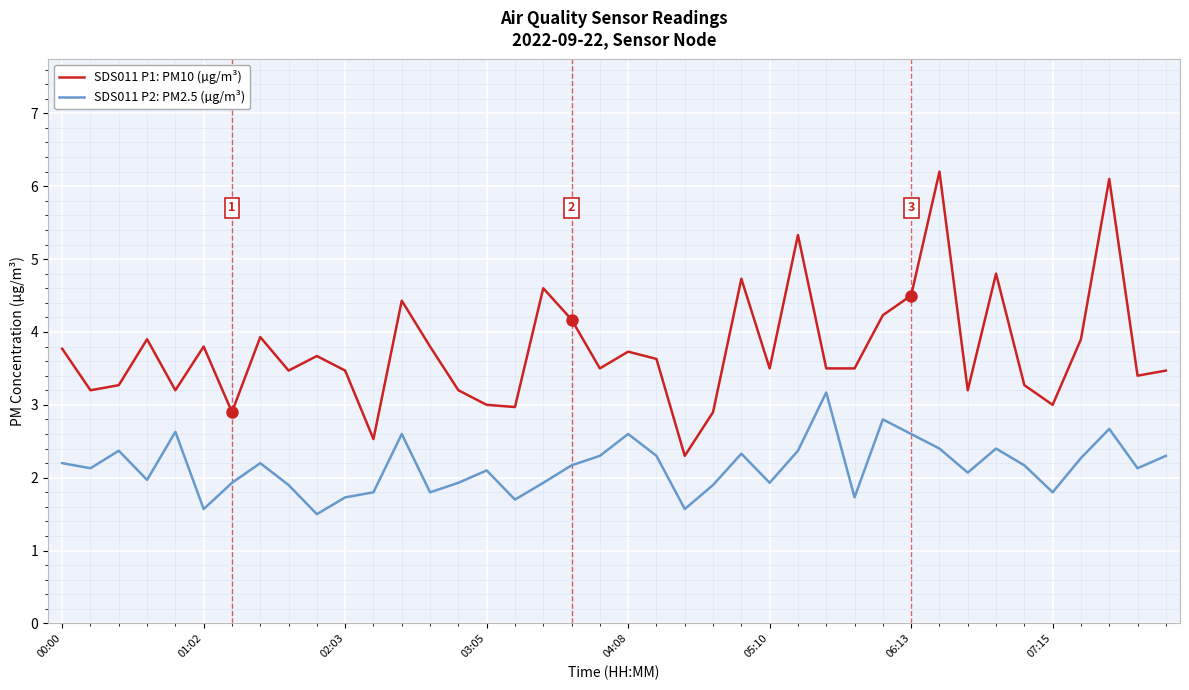

True or false: SDS011 P2: PM2.5 (µg/m³) and SDS011 P1: PM10 (µg/m³) cross at least once.

False